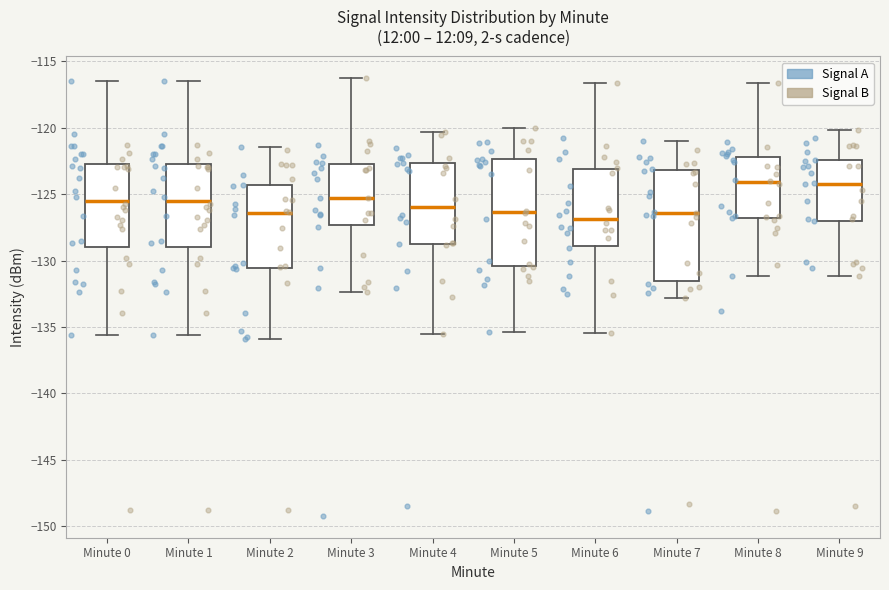

Where is the lower edge of the box for Minute 2 on the y-axis? The values are not printed on the chart, so give them approximately, as read against the axis.

-130.5